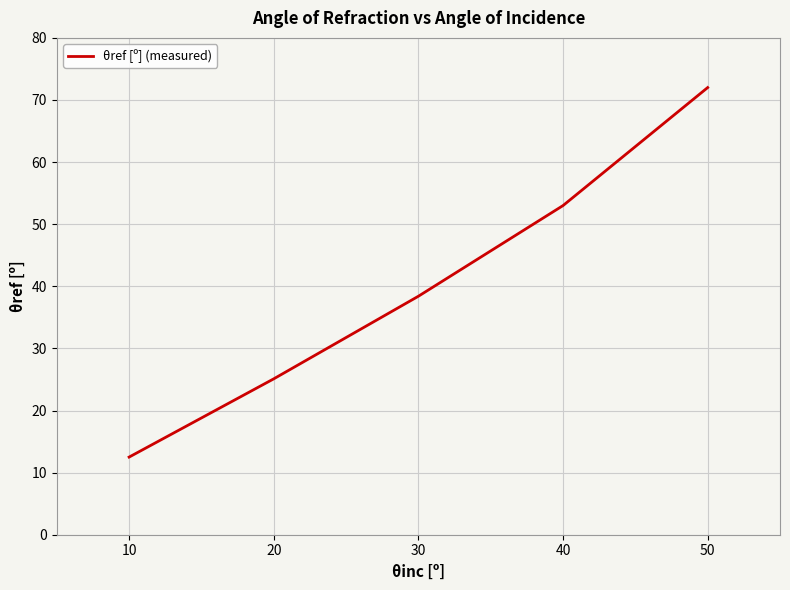

What is the change in value from 10 to 20?

+12.6